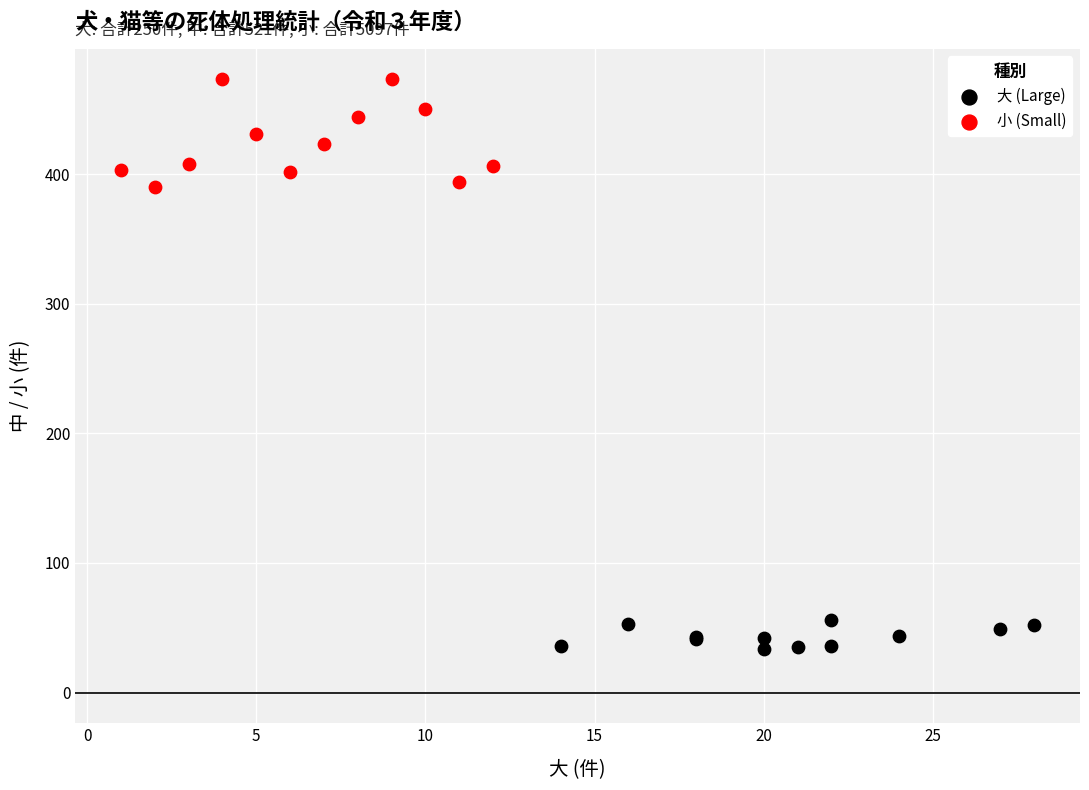

Which series contains the lowest Y value?

大 (Large)